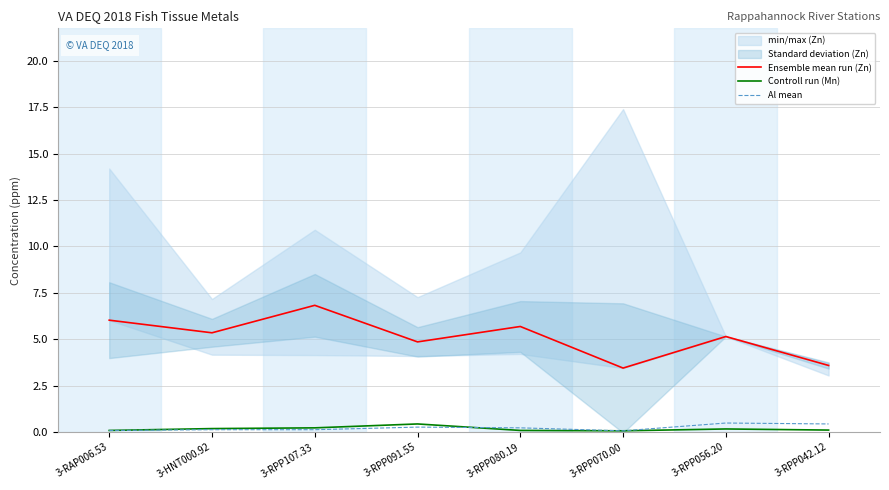

What is the sum of the Ensemble mean run (Zn) values at 3-RPP091.55 and 3-RPP056.20?

10.0